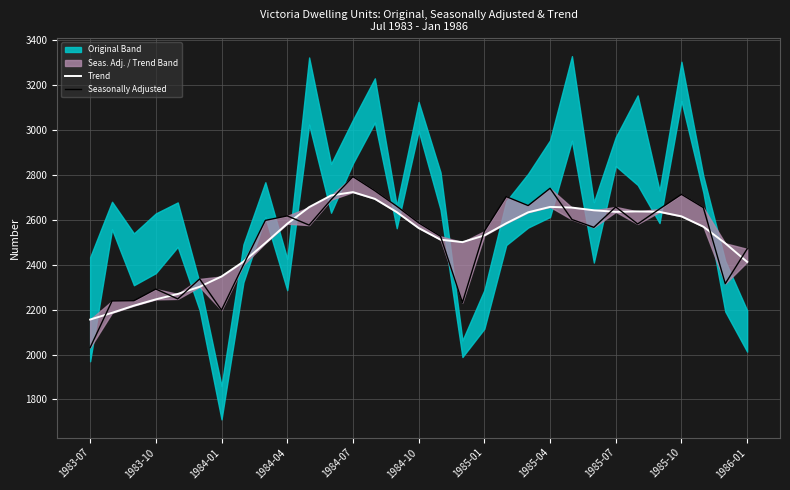

How many intersections are there between Trend and Seasonally Adjusted?

15